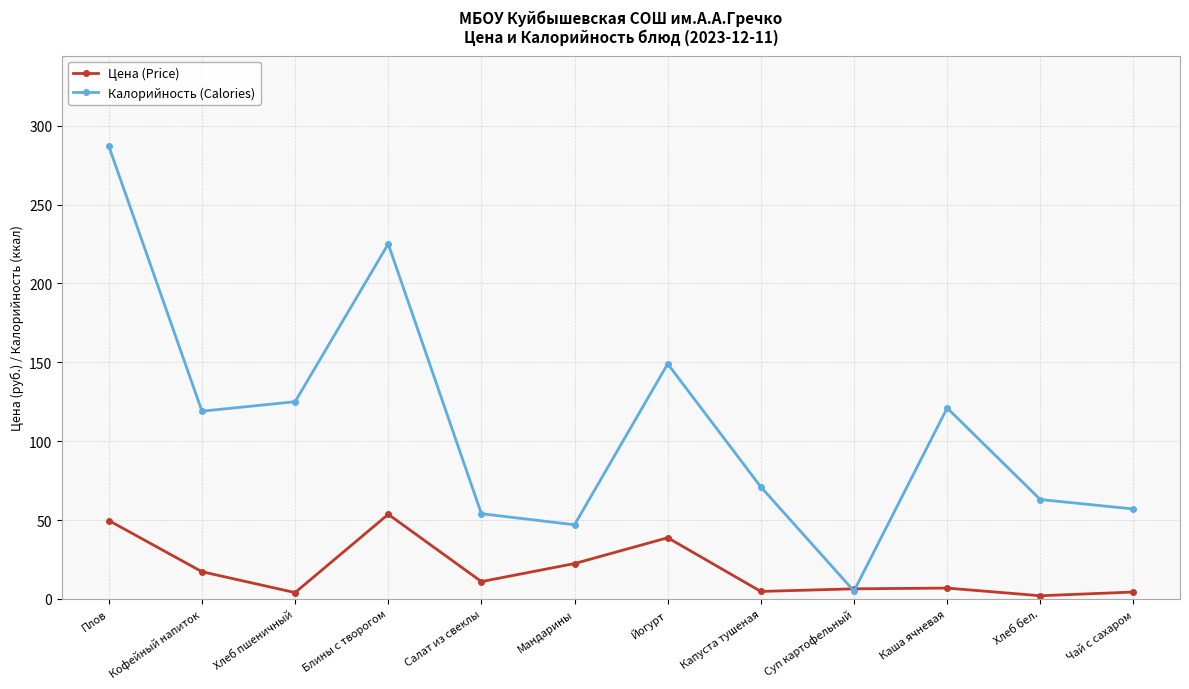

What is the difference between the maximum and minimum values in the Цена (Price) series?

51.6